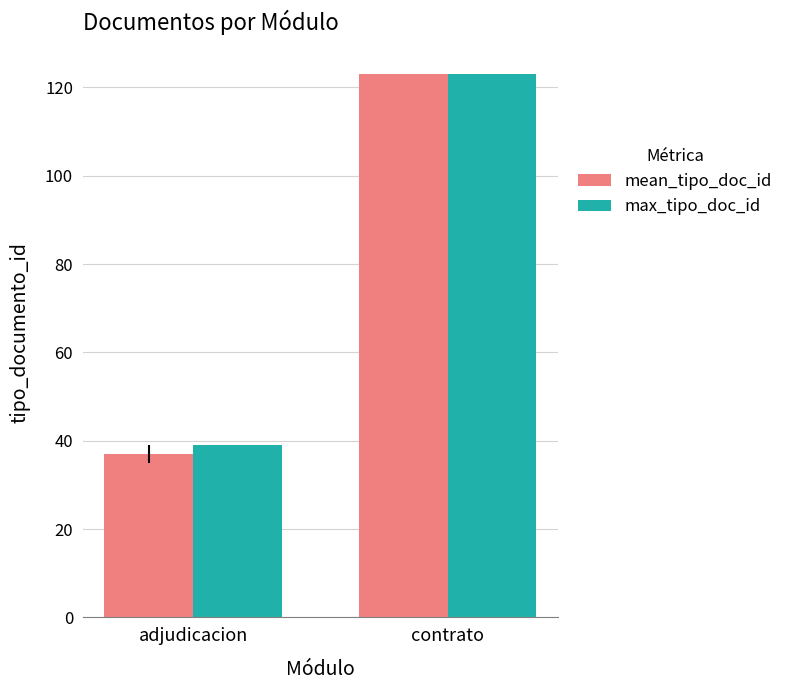

What is the average value of the max_tipo_doc_id series?

81